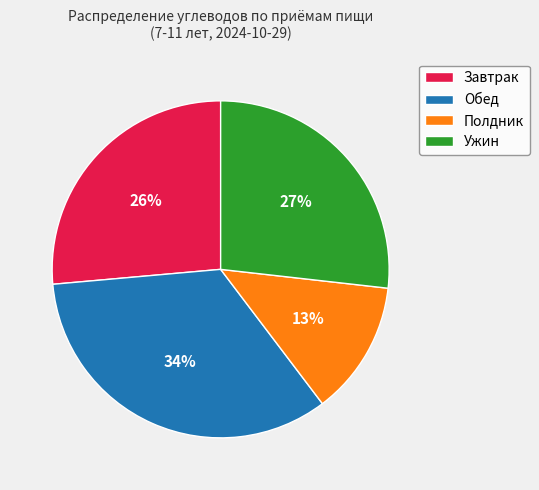

Combined, do Обед and Полдник account for over 50%?

No